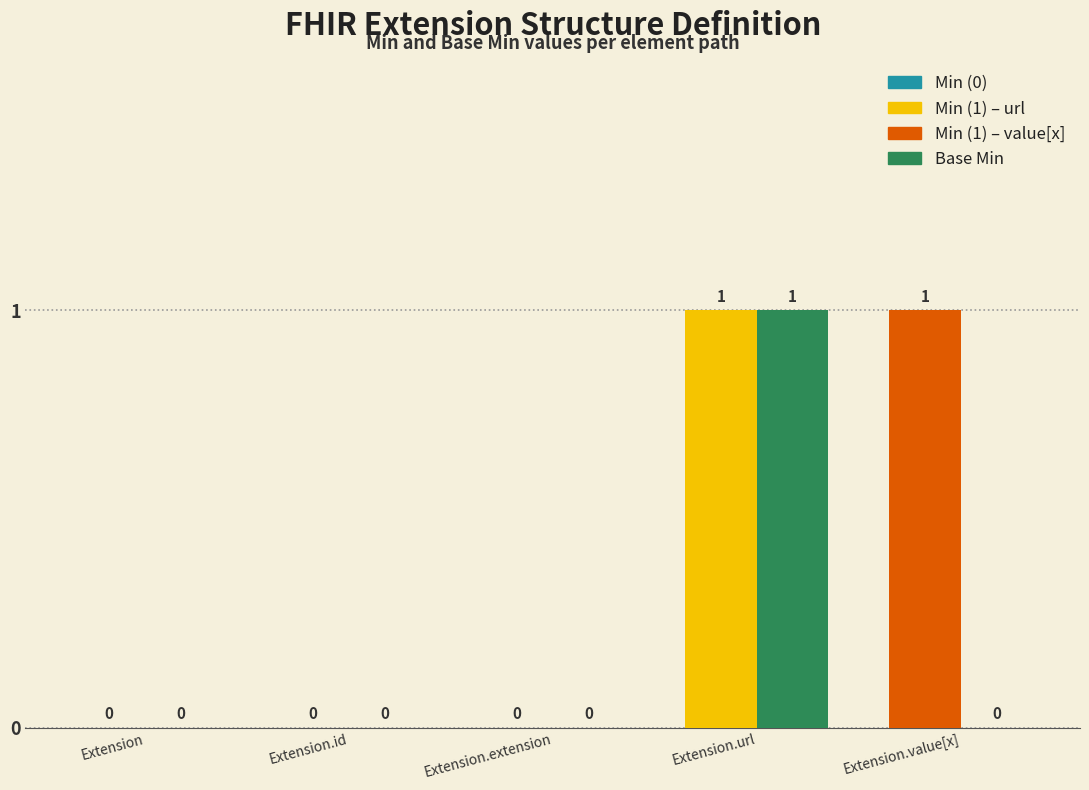

At which category is the sum across all series the highest?

Extension.url